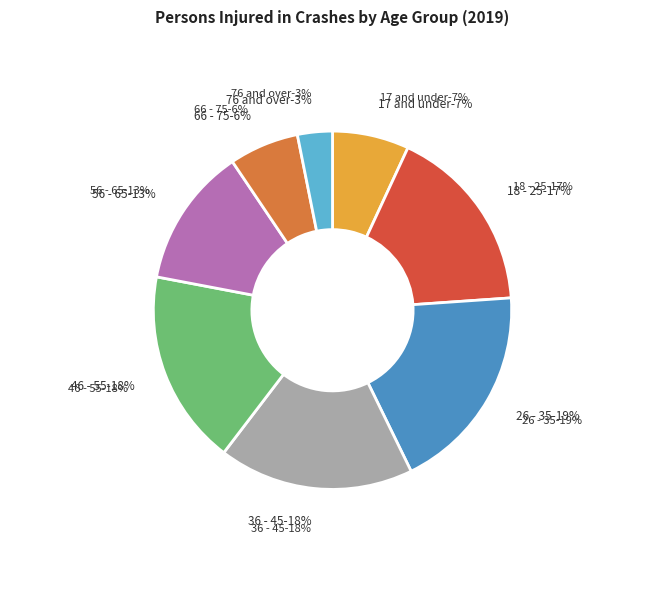

Rank the categories by value from lowest to highest.

76 and over, 66 - 75, 17 and under, 56 - 65, 18 - 25, 36 - 45, 46 - 55, 26 - 35